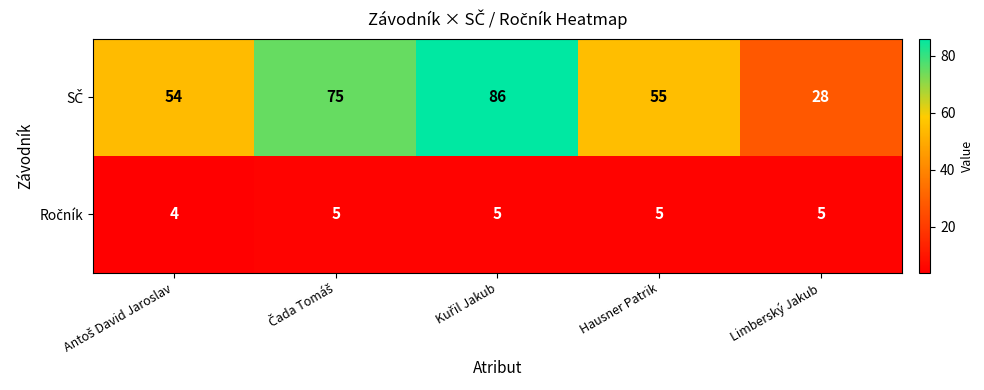

What is the smallest value displayed?

4